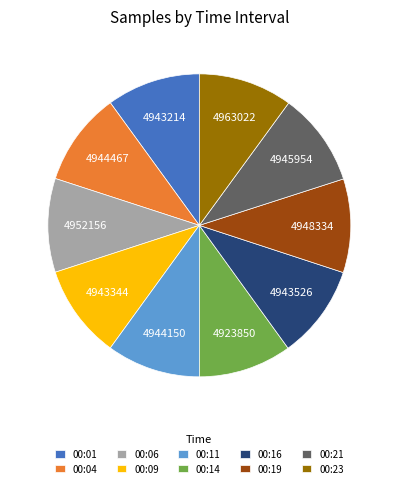

Is 00:23 the majority of the pie?

No